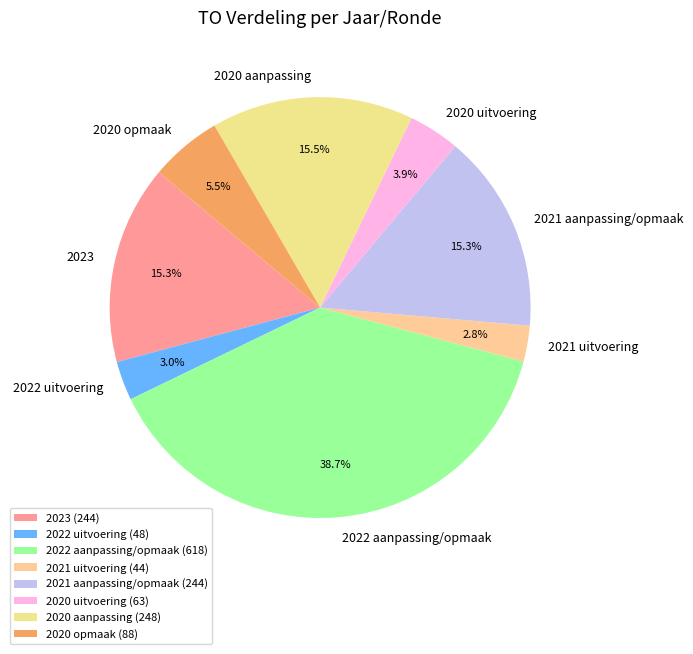

What is the total percentage of 2022 uitvoering and 2023?

18.3%